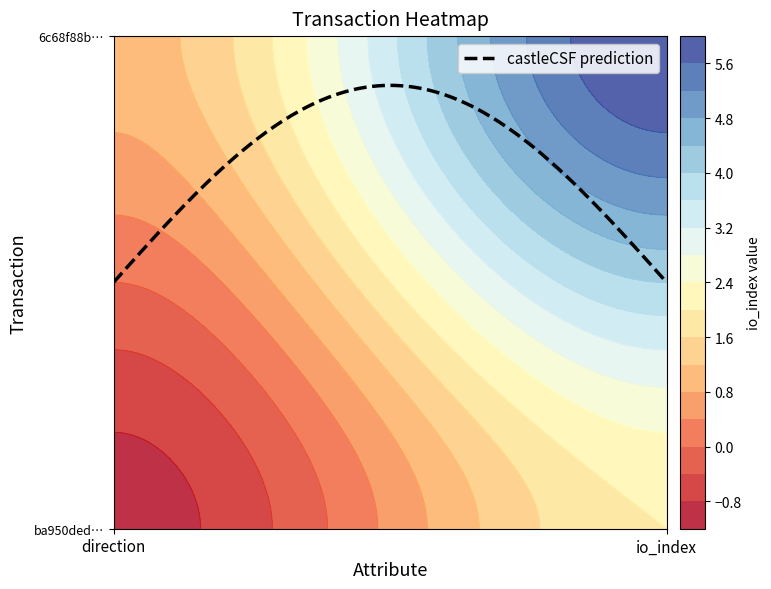

What is the minimum value shown in the chart?

-1